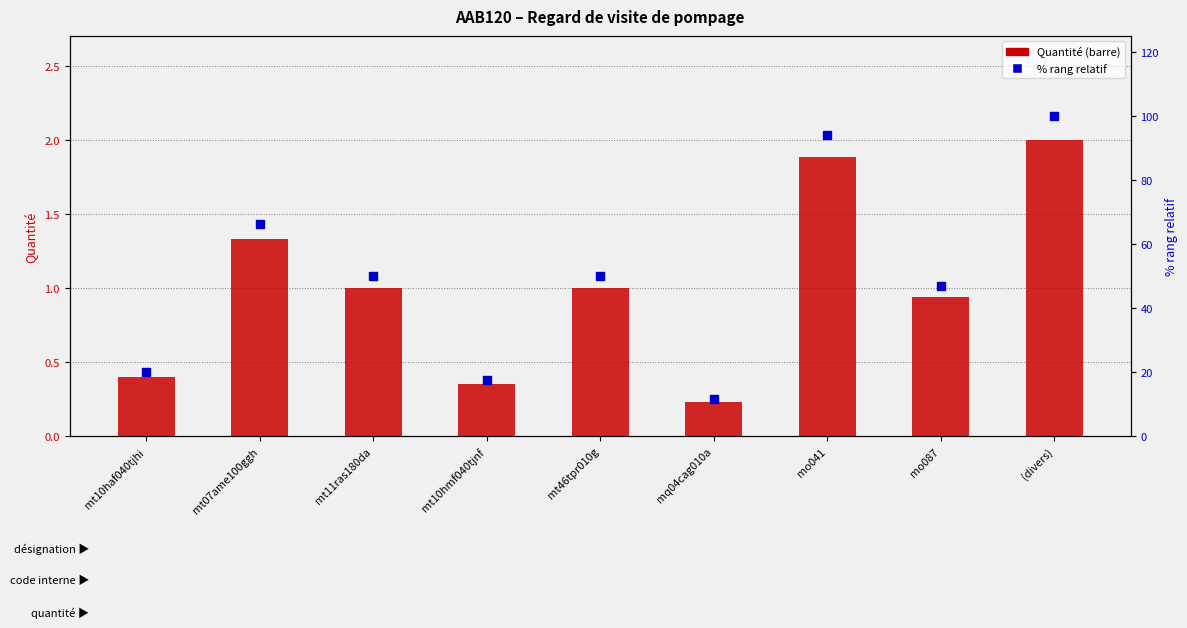

What is the total value across all series at mt11ras180da?

51.0